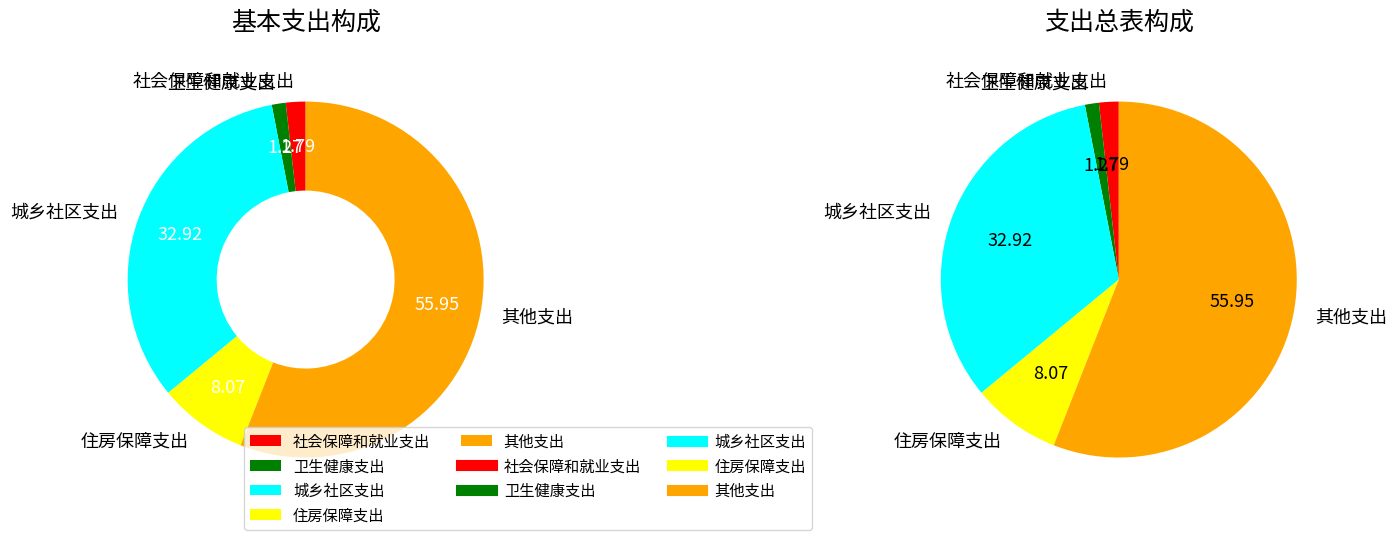

What percentage is the 其他支出 slice, to the nearest percent?

56%